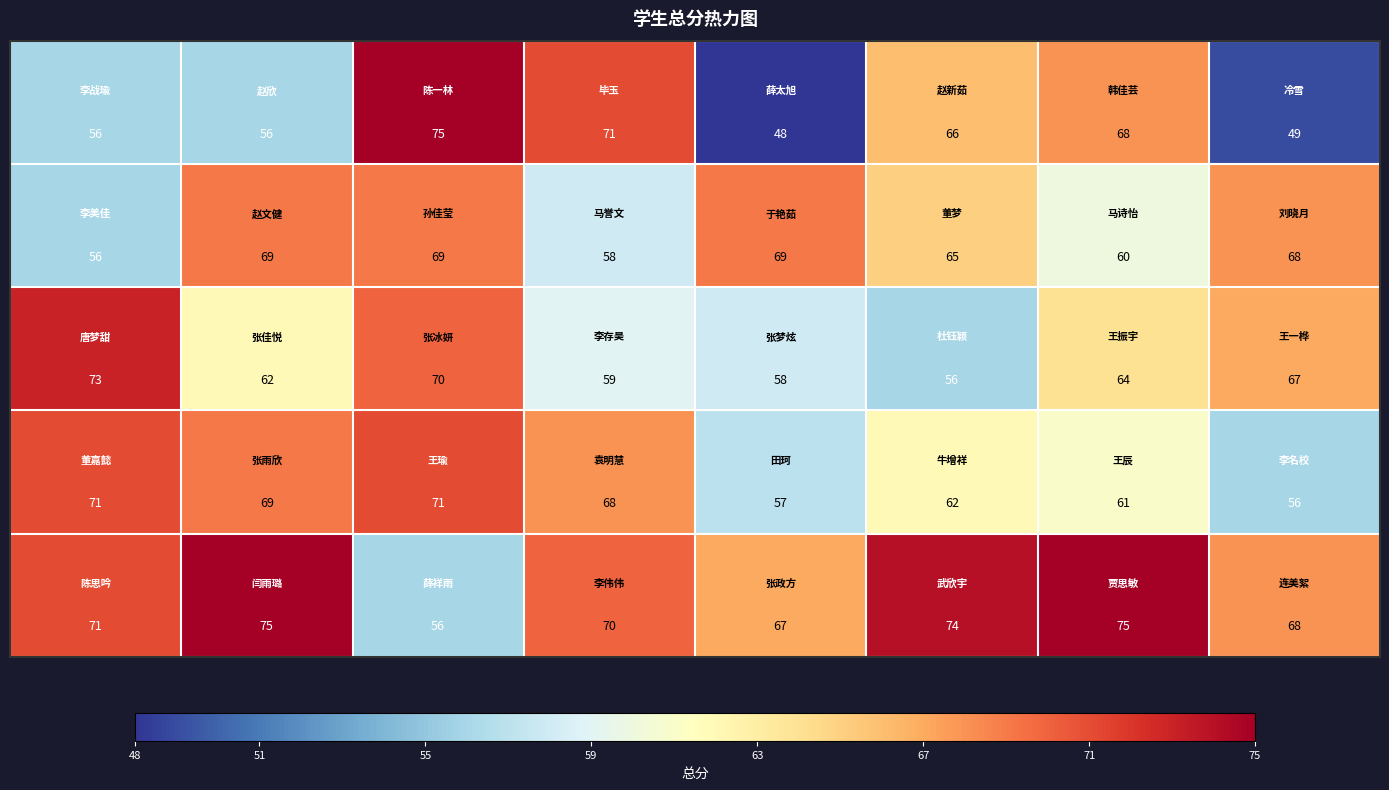

What is the smallest value displayed?

48